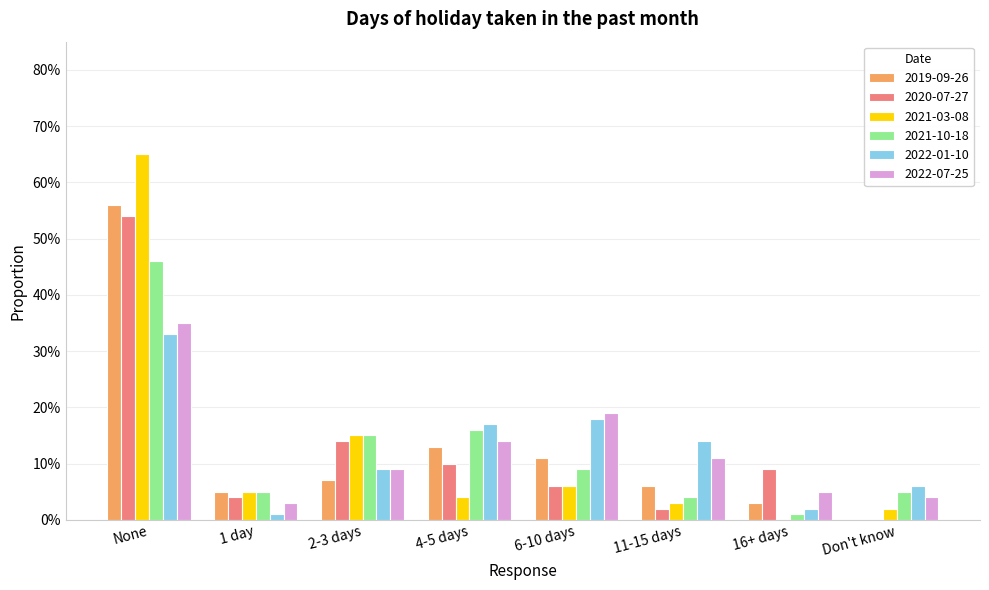

Is the value of 2021-03-08 at 16+ days greater than the value of 2022-01-10 at Don't know?

No